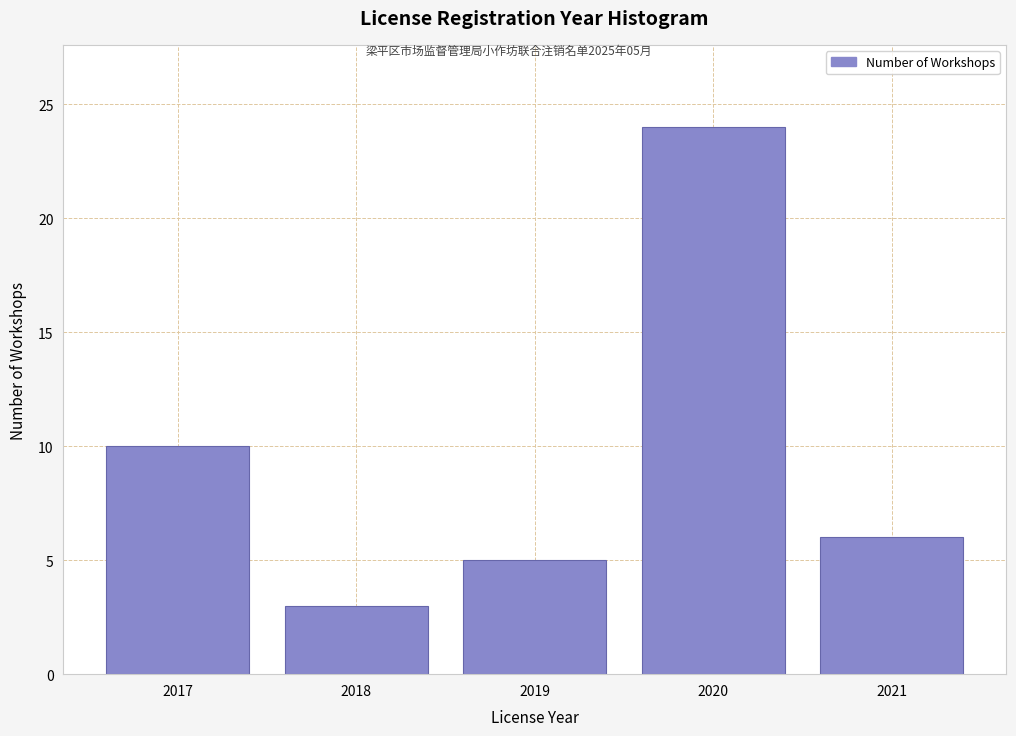

Reading left to right, extract all data points from this chart.

10	3	5	24	6